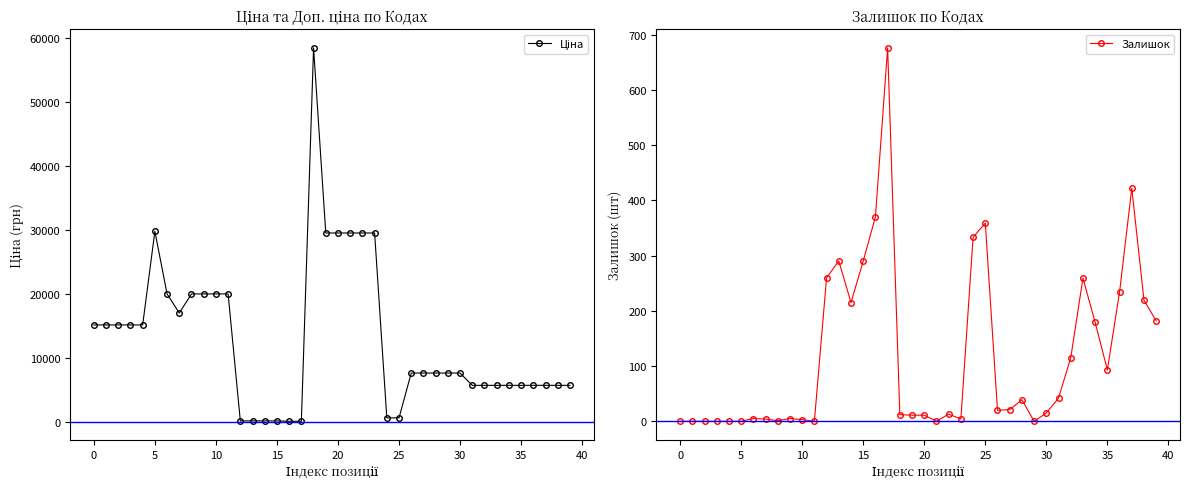

Reading left to right, what are all the values shown in this chart?

Ціна: 15120.0	15120.0	15120.0	15120.0	15120.0	29747.2	19964.2	16976.3	19964.2	19964.2	19964.2	19964.2	114.1	114.1	114.1	114.1	57.0	57.0	58426.5	29491.5	29491.5	29491.5	29491.5	29491.5	589.9	589.9	7596.5	7596.5	7596.5	7596.5	7596.5	5673.8	5673.8	5673.8	5673.8	5673.8	5673.8	5673.8	5673.8	5673.8
Залишок: 0.0	0.0	0.0	0.0	0.0	0.0	5.0	4.0	1.0	5.0	3.0	0.0	260.0	290.0	215.0	290.0	370.0	676.0	12.0	11.0	11.0	0.0	13.0	4.0	333.0	359.0	20.0	21.0	39.0	0.0	15.0	42.0	115.0	259.0	179.0	93.0	234.0	422.0	219.0	182.0